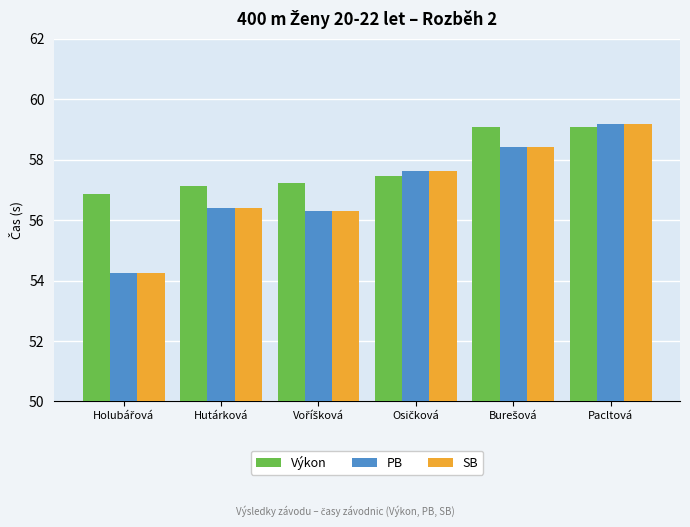

Does the chart contain any negative values?

No